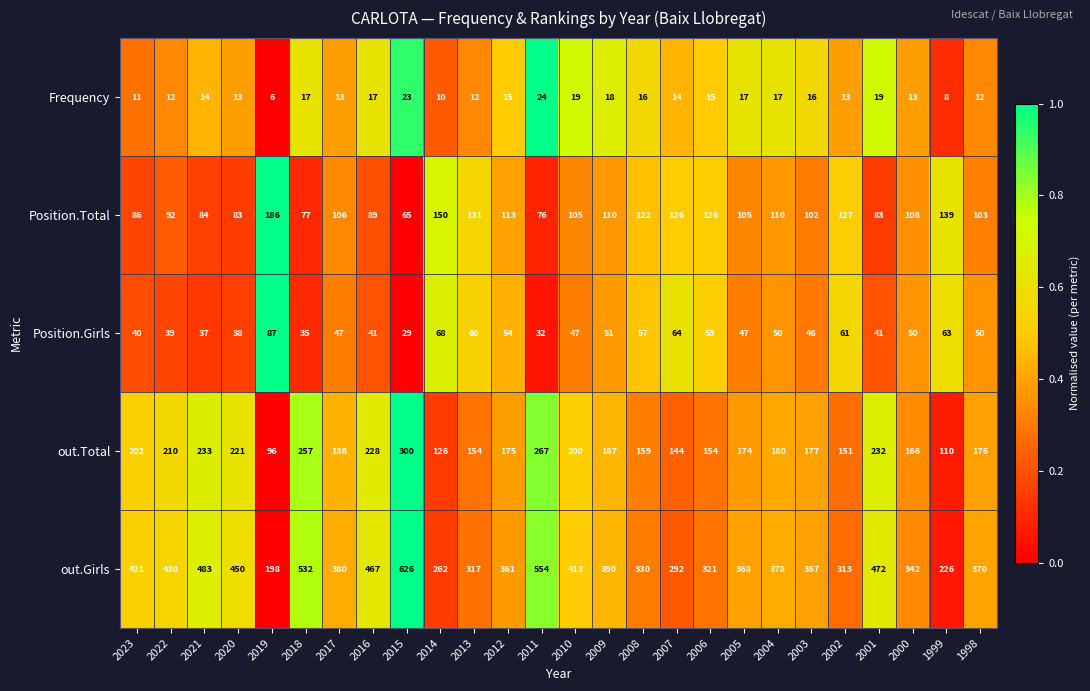

What is the average value of the Frequency series?

15